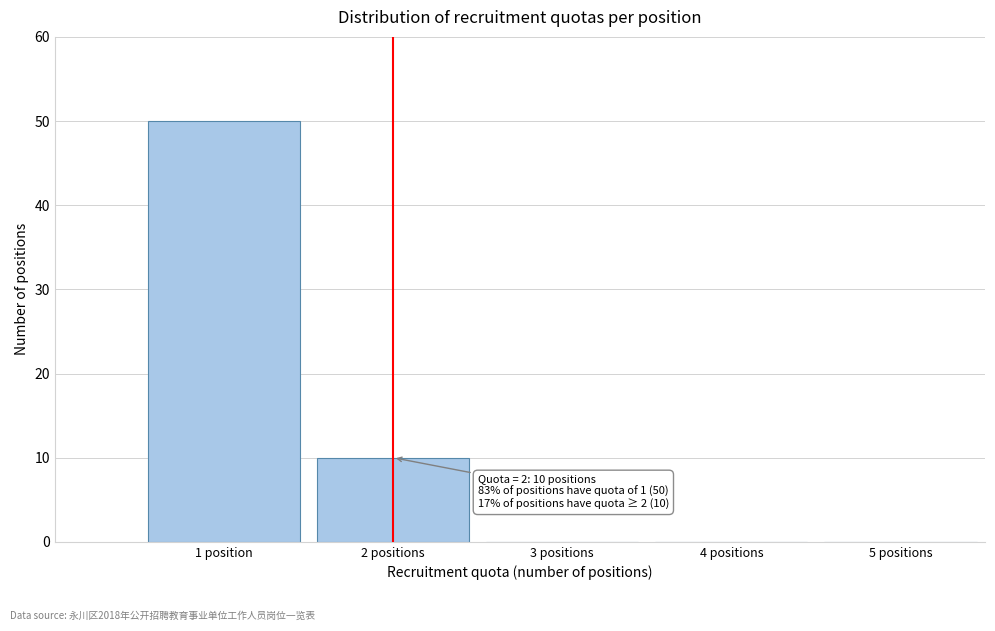

Reading left to right, what are all the values shown in this chart?

1 position=50	2 positions=10	3 positions=0	4 positions=0	5 positions=0